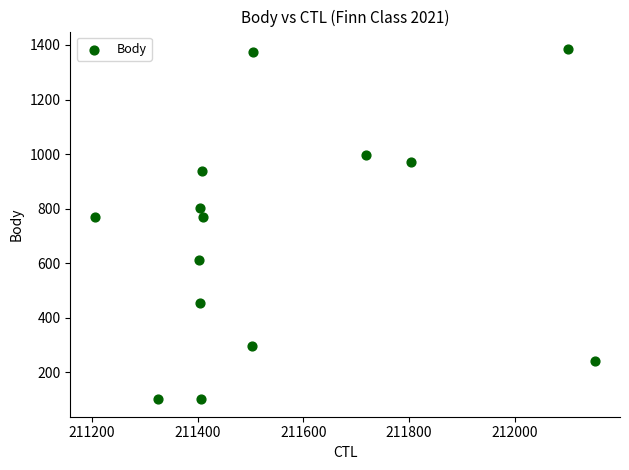

What is the range of X values (max minus min)?

946